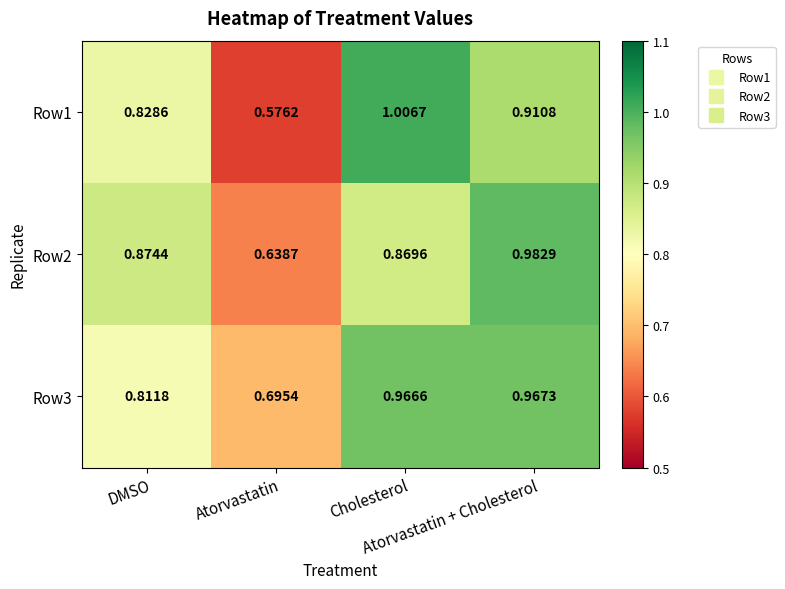

How many categories are shown in the chart?

4